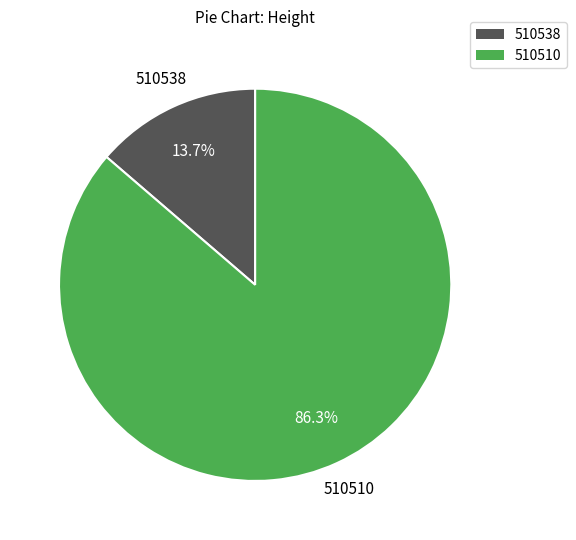

Rank the categories by value from highest to lowest.

510510, 510538